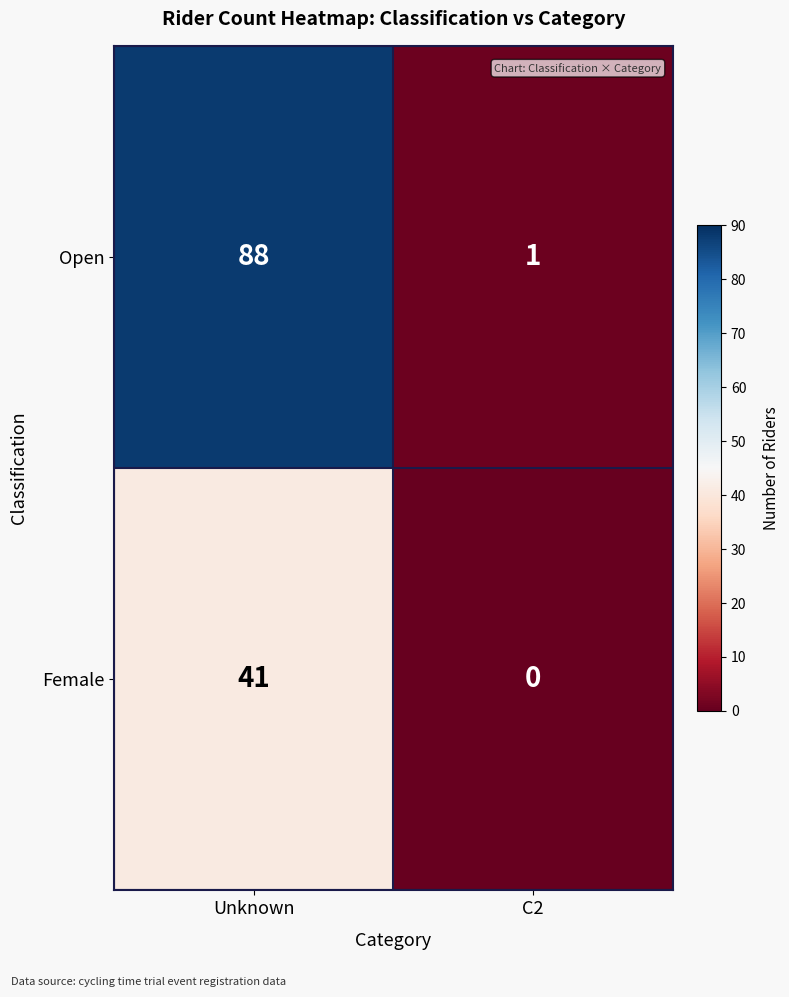

Is it true that Female equals 0 at C2?

True